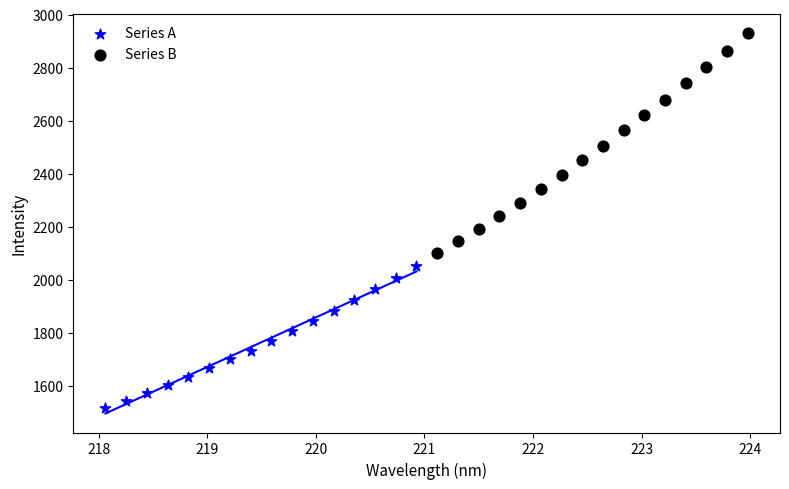

Which series contains the highest Y value?

Series B